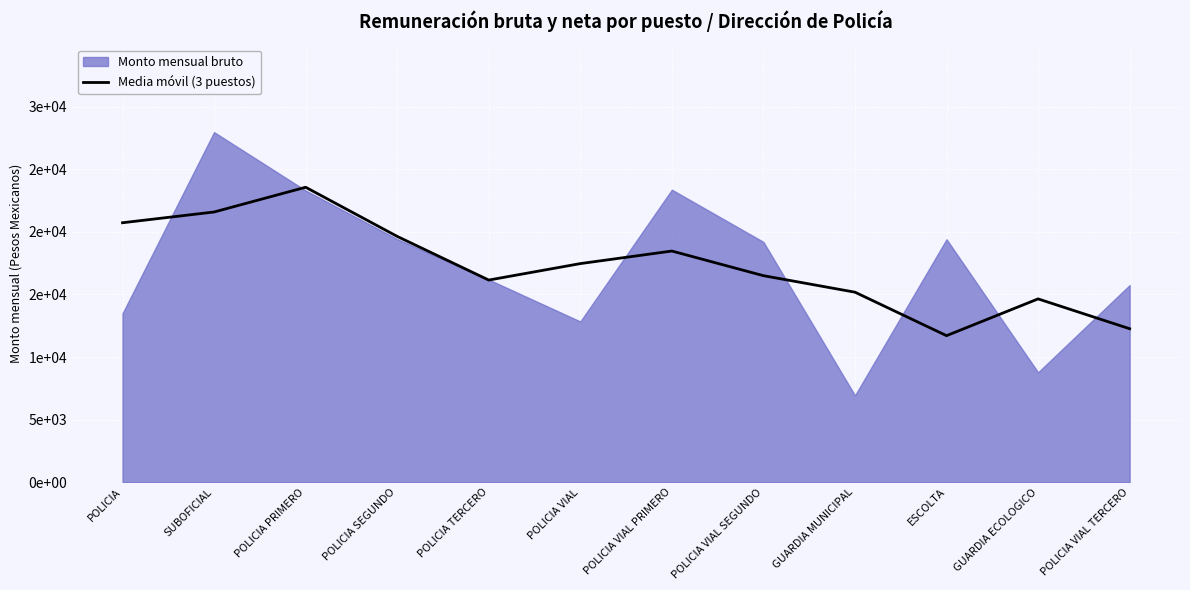

What position from the left is SUBOFICIAL?

2